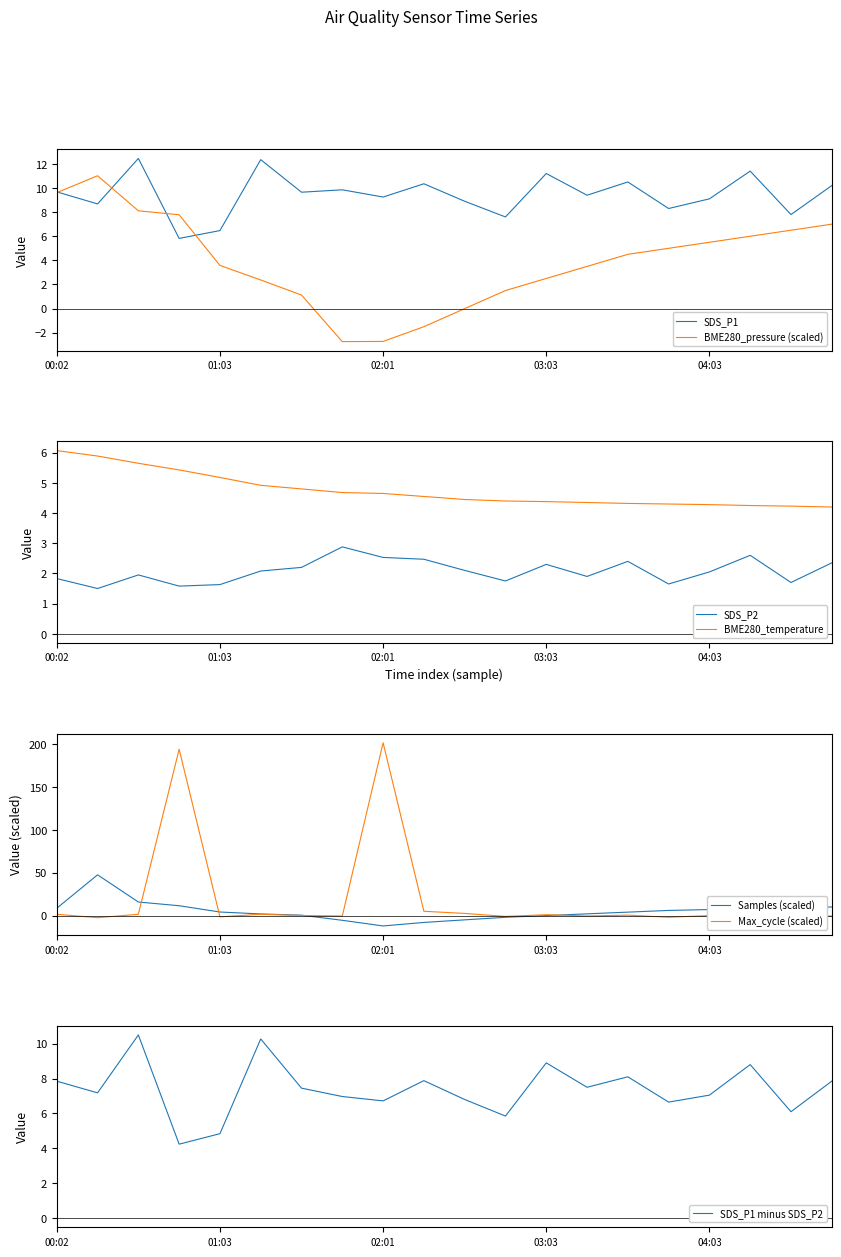

Reading right to left, extract all data points from this chart.

SDS_P1: 10.2	7.8	11.4	9.1	8.3	10.5	9.4	11.2	7.6	8.9	10.3	9.2	9.8	9.7	12.3	6.5	5.8	12.4	8.7	9.7
SDS_P2: 2.4	1.7	2.6	2.0	1.6	2.4	1.9	2.3	1.8	2.1	2.5	2.5	2.9	2.2	2.1	1.6	1.6	1.9	1.5	1.8
BME280_temperature: 4.2	4.2	4.2	4.3	4.3	4.3	4.3	4.4	4.4	4.5	4.5	4.7	4.7	4.8	4.9	5.2	5.4	5.7	5.9	6.1
BME280_pressure: 7.0	6.5	6.0	5.5	5.0	4.5	3.5	2.5	1.5	0.0	-1.5	-2.7	-2.7	1.1	2.4	3.6	7.8	8.1	11.0	9.6
Samples: 10.0	9.0	8.0	7.0	6.0	4.0	2.0	0.0	-2.0	-5.0	-8.0	-12.1	-5.5	0.5	1.9	4.2	11.5	15.8	47.5	8.5
Max_cycle: -0.5	-1.5	1.5	0.0	-2.0	0.5	-0.5	1.0	-1.0	2.5	5.0	201.5	-0.5	0.0	1.5	-1.5	194.0	1.5	-2.5	1.5